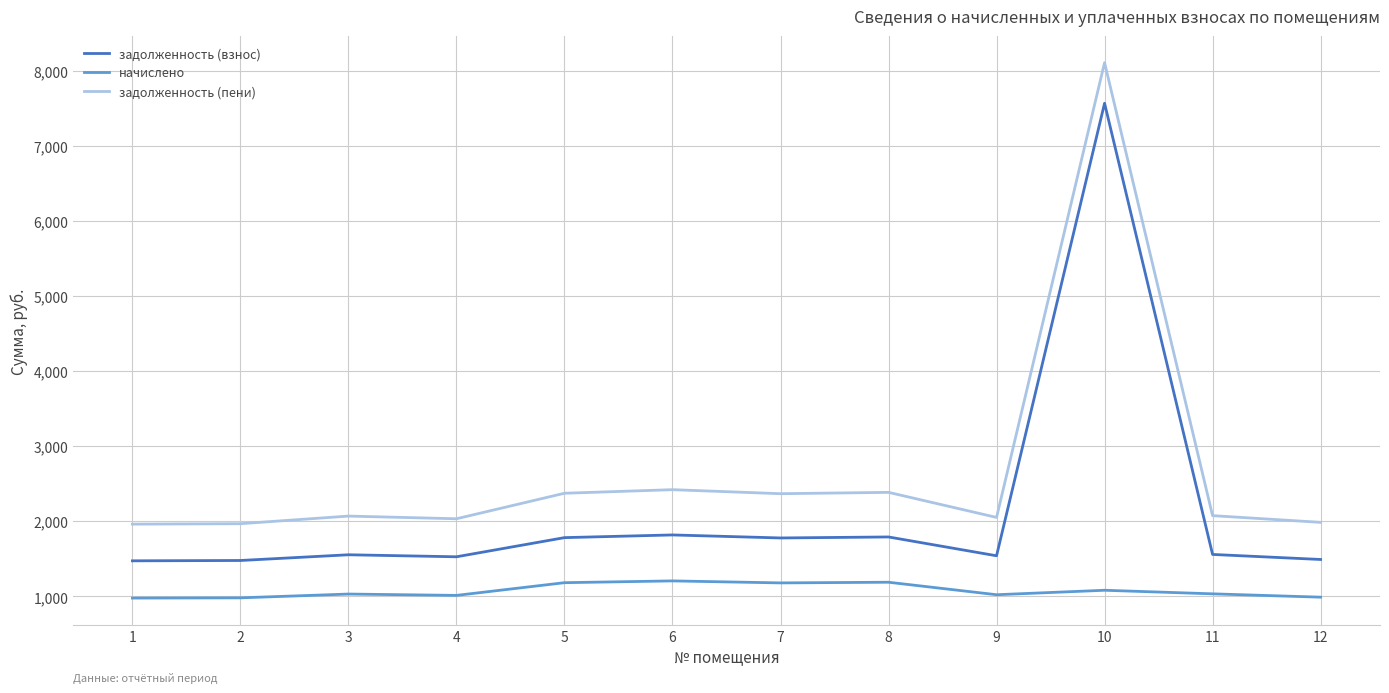

List the series in order of their overall mean, highest first.

задолженность (пени), задолженность (взнос), начислено